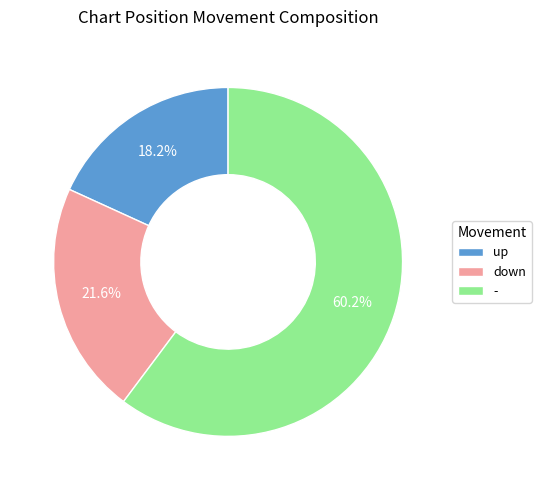

How much of the chart is everything except up?

81.8%